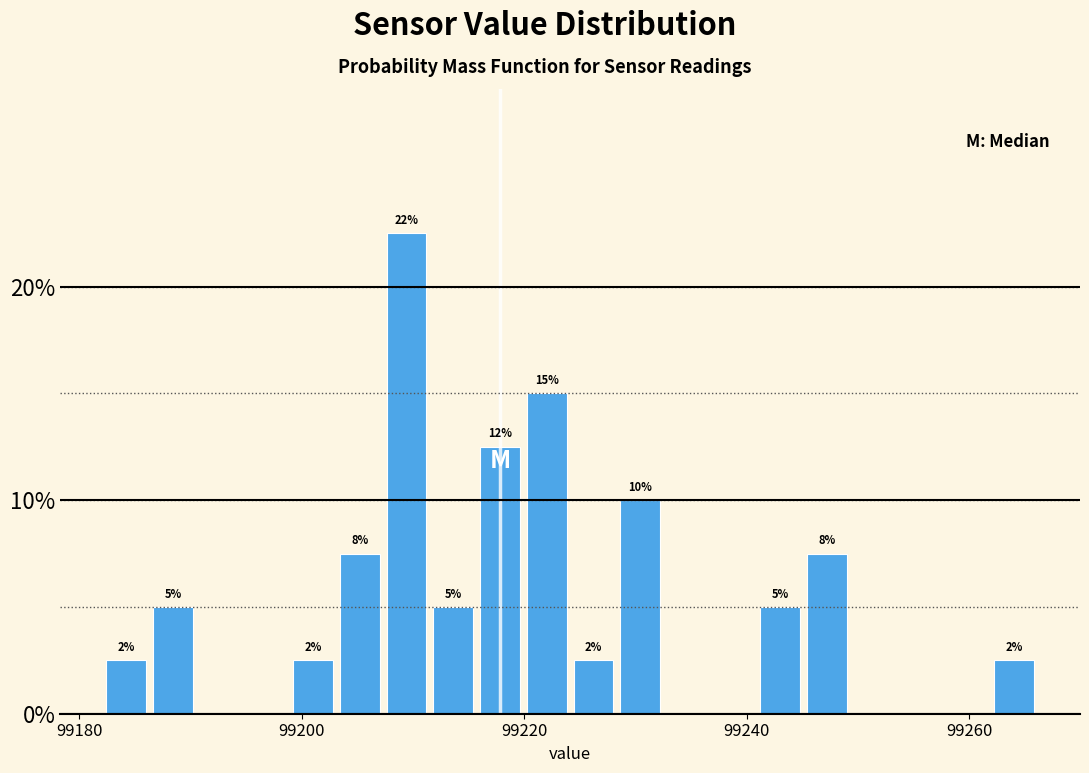

Around what value on the x-axis is the tallest bar? Give the approximate position of its centre, as read against the axis.

99210